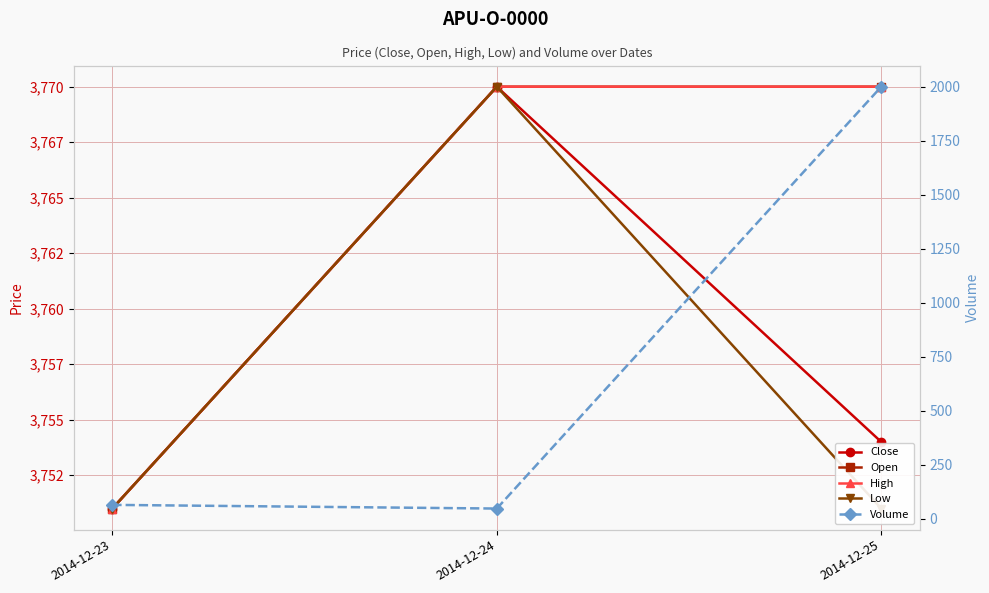

What is the spread (max minus min) of values at 2014-12-25?

1770